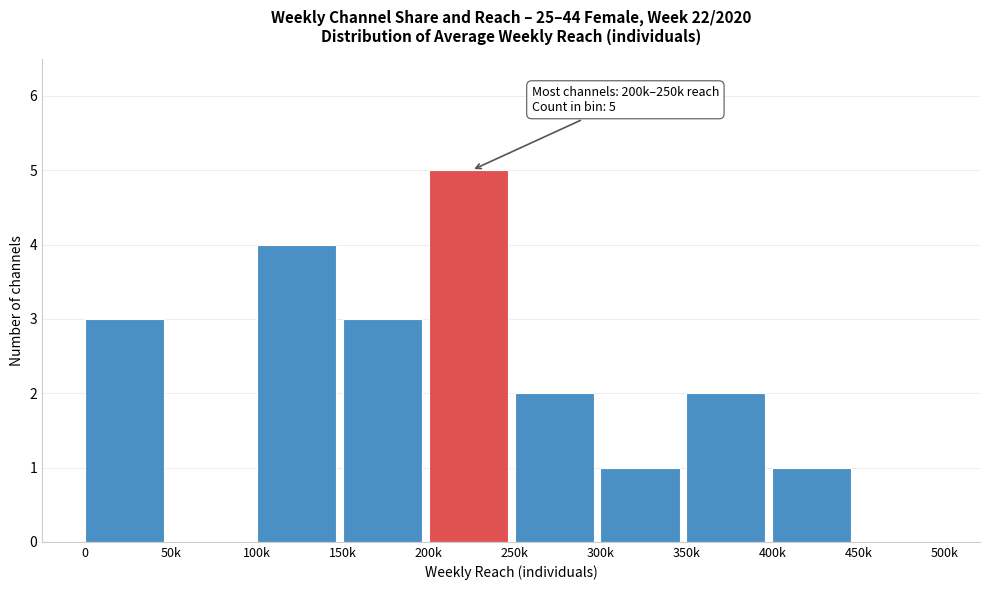

Reading left to right, list all the values displayed in this chart.

0=3	50k=0	100k=4	150k=3	200k=5	250k=2	300k=1	350k=2	400k=1	450k=0